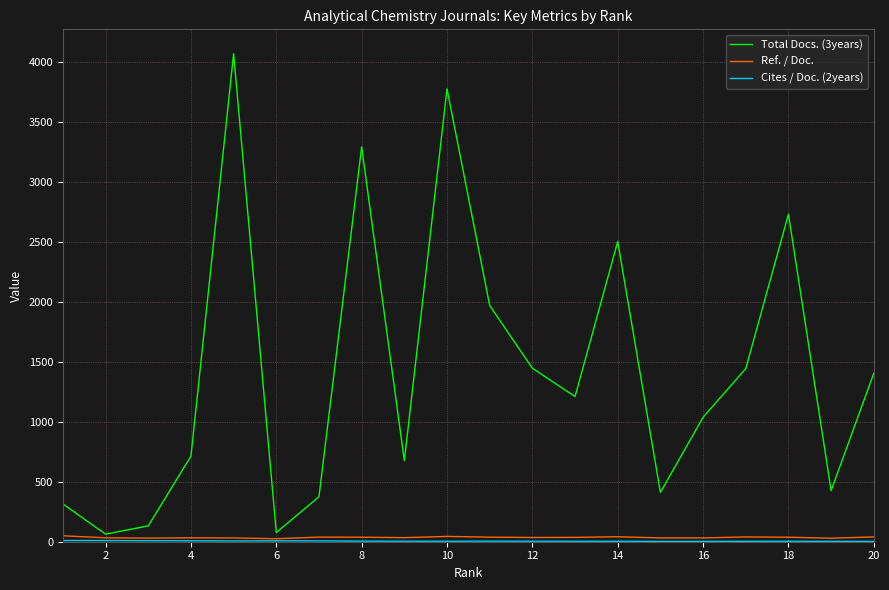

Which series has the widest spread of values?

Total Docs. (3years)